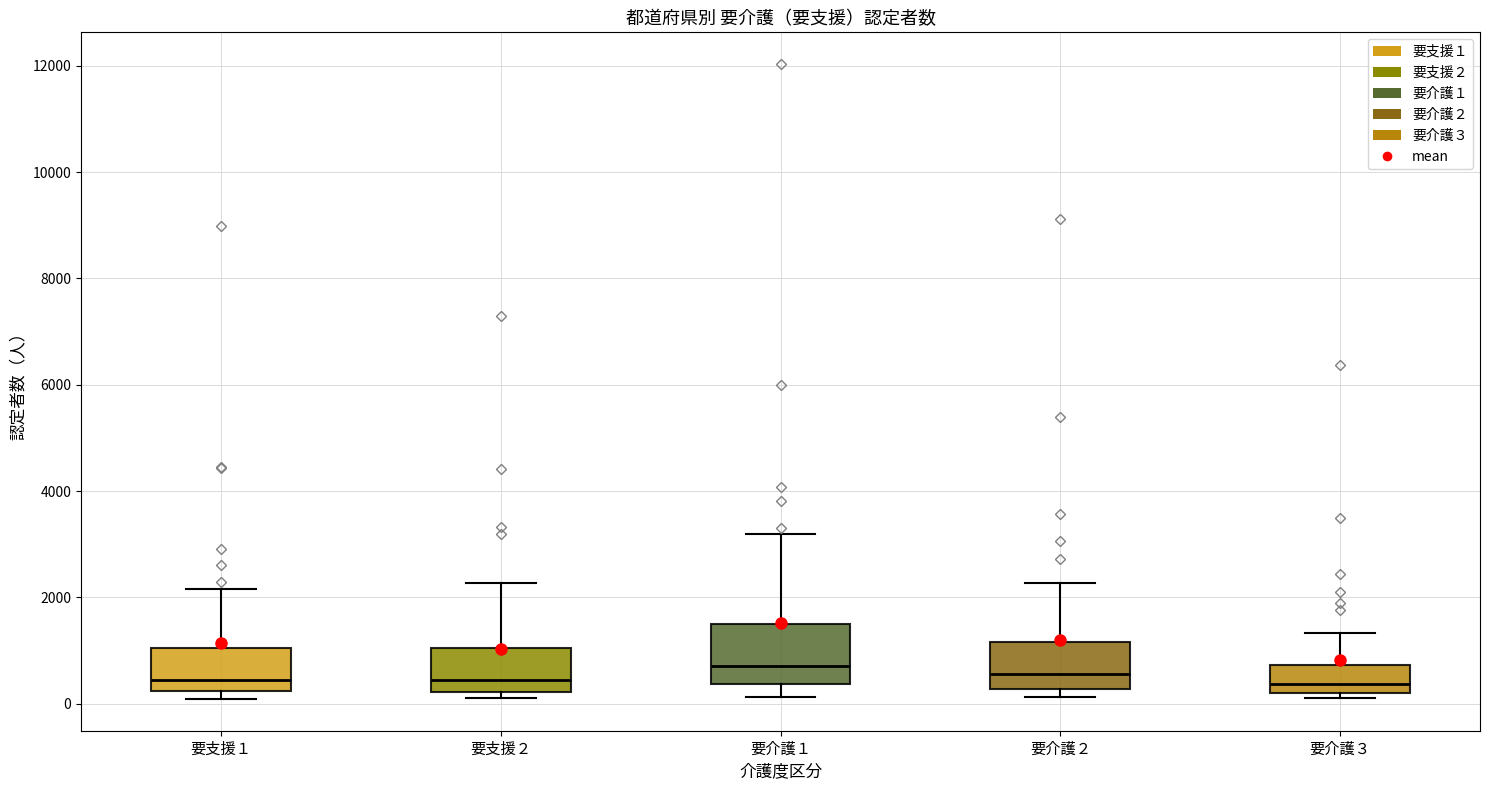

Which box is the tallest, from its lower edge to its upper edge?

要介護１